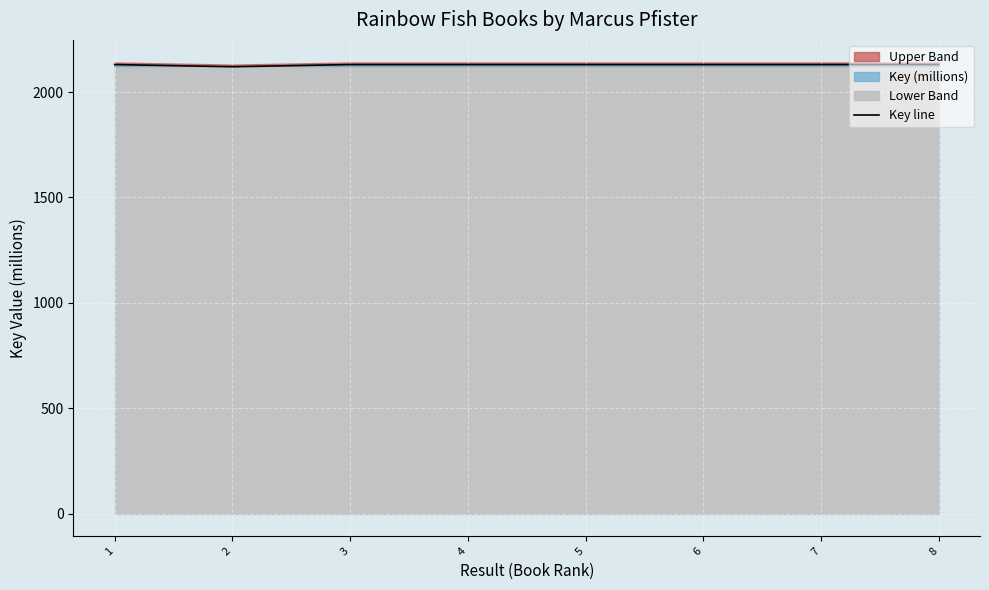

What is the value of the 5th point from the left?

2130.4